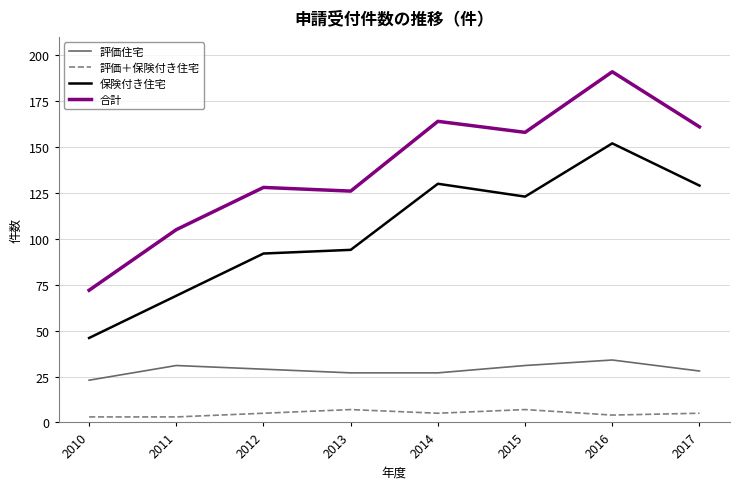

Rank the series by their average value, from highest to lowest.

合計, 保険付き住宅, 評価住宅, 評価＋保険付き住宅